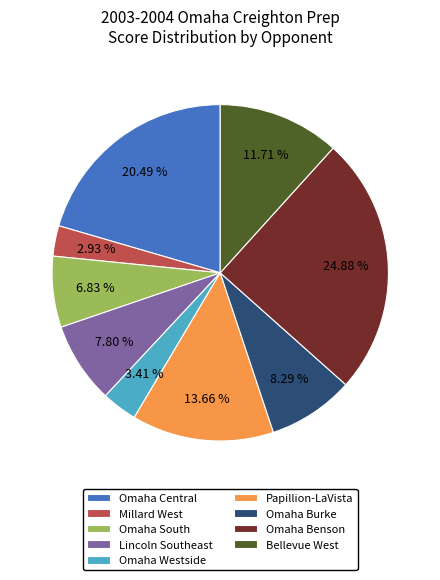

To the nearest percent, what is the difference between the largest and smallest slice percentages?

22%